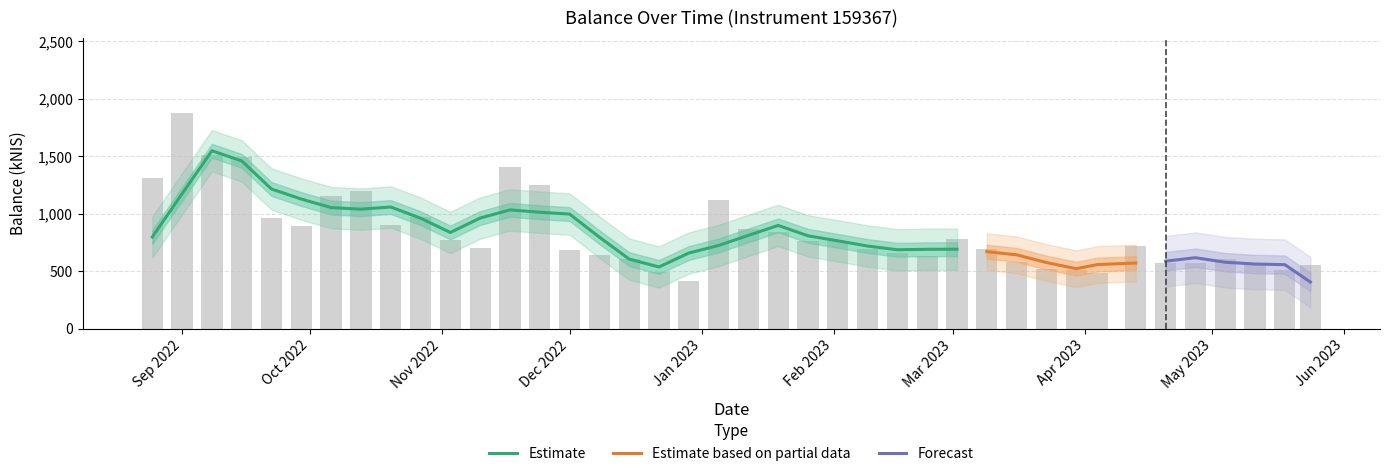

At which category does the chart reach its minimum across all series?

2022-12-29